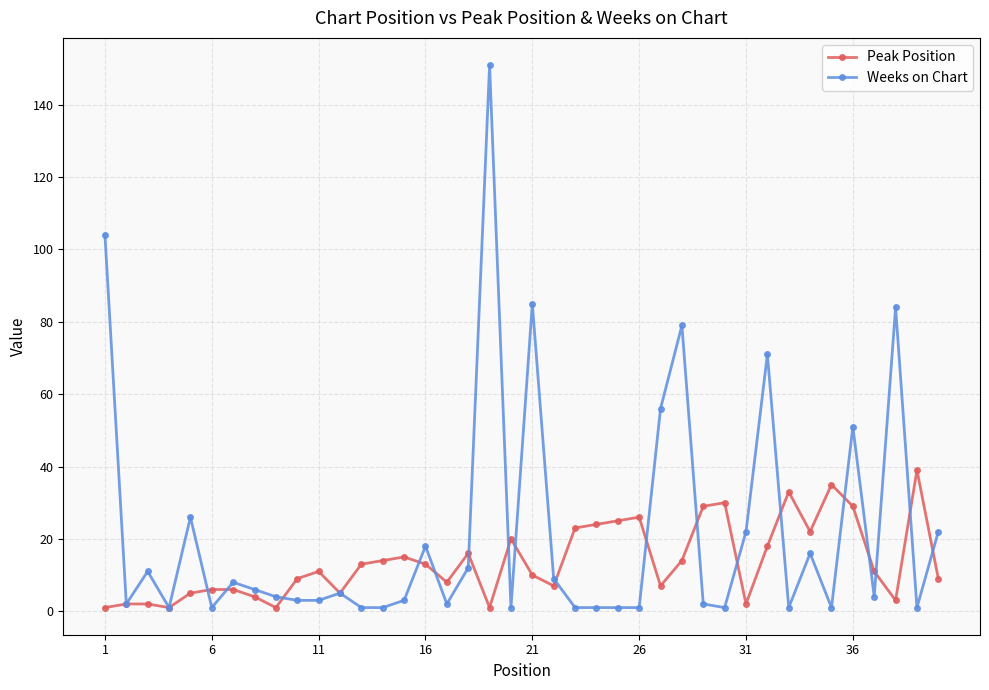

True or false: Weeks on Chart and Peak Position cross at least once.

True